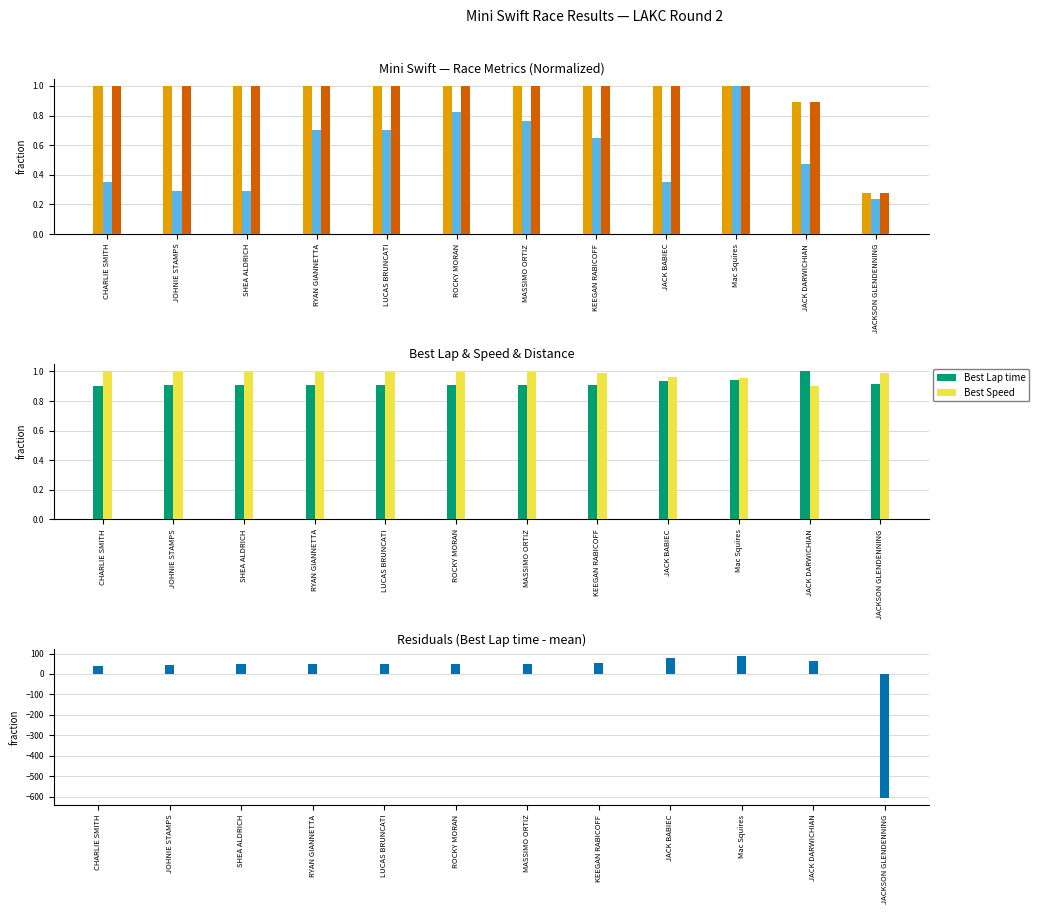

Which label corresponds to the smallest value in the chart?

JACKSON GLENDENNING